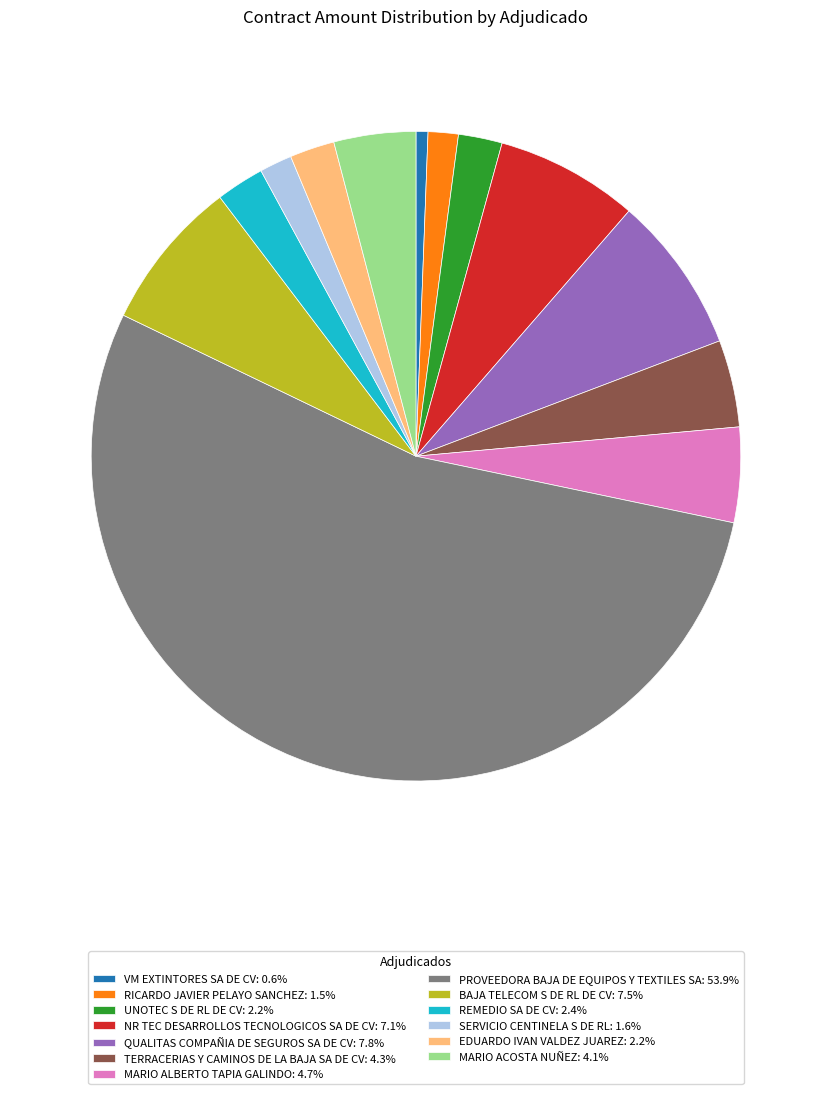

What is the ratio of the value at EDUARDO IVAN VALDEZ JUAREZ: 2.2% to the value at BAJA TELECOM S DE RL DE CV: 7.5%?

0.3